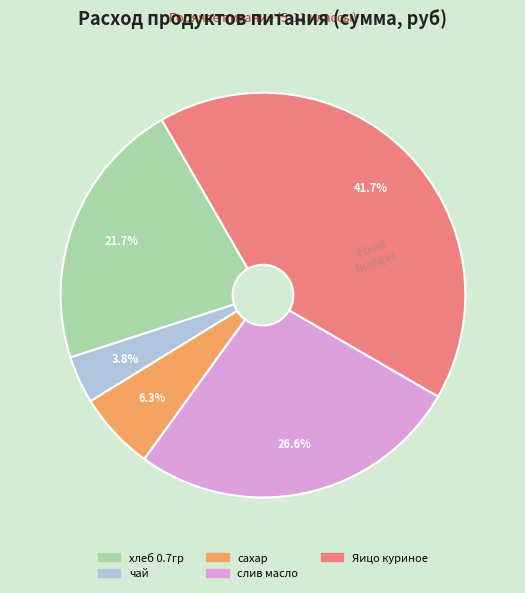

Which category has the biggest portion of the pie?

Яицо куриное